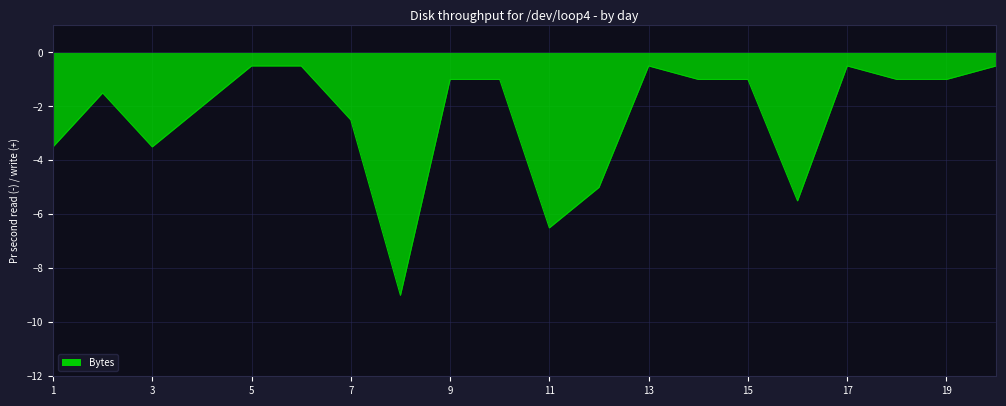

Does the chart display data point markers on the line(s)?

No